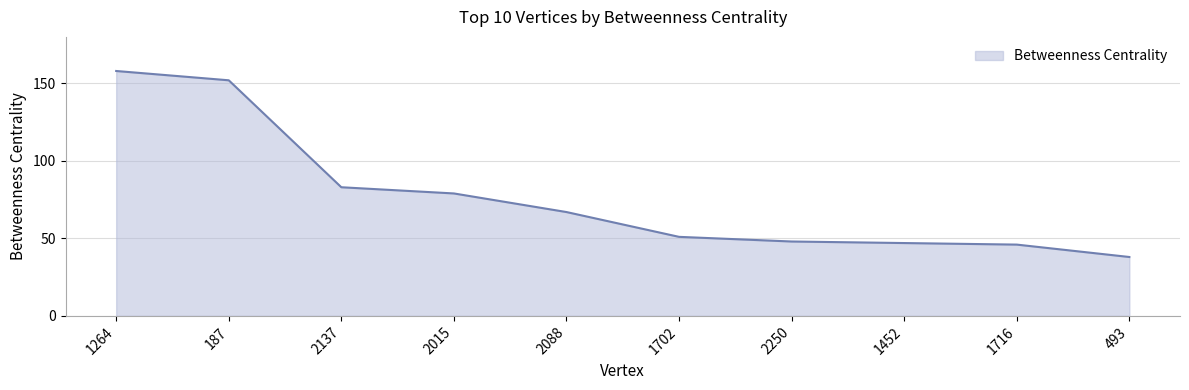

What position from the left is 2088?

5